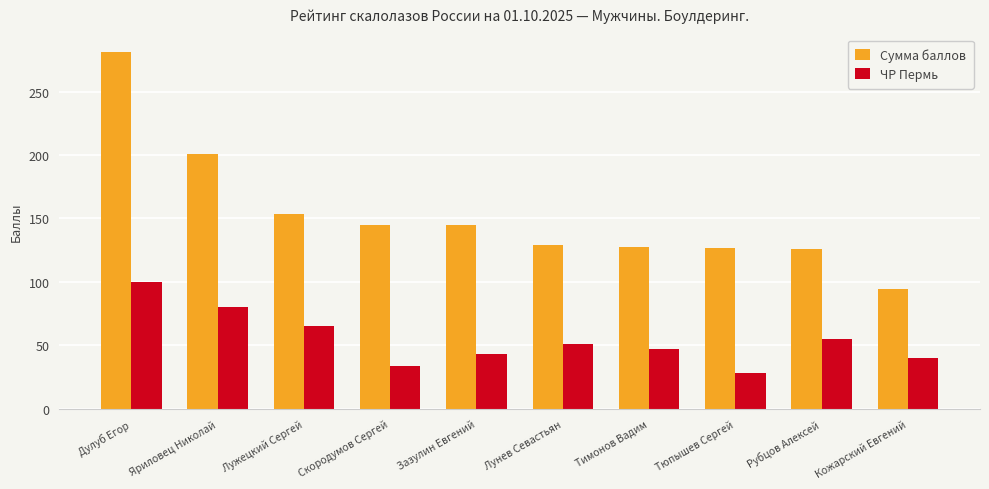

How many groups of bars are there?

10